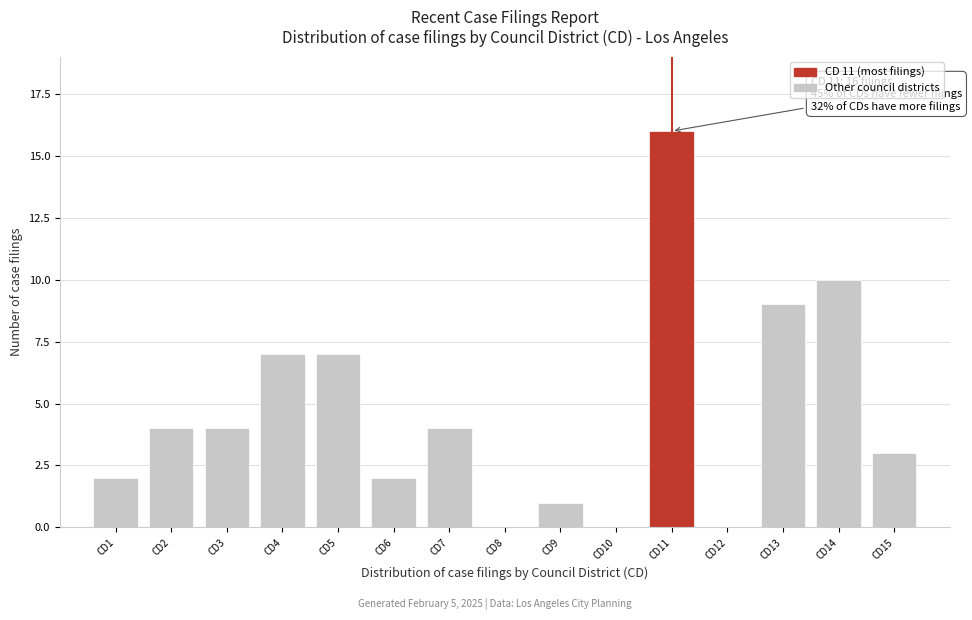

Reading left to right, list all the values displayed in this chart.

CD1=2	CD2=4	CD3=4	CD4=7	CD5=7	CD6=2	CD7=4	CD8=0	CD9=1	CD10=0	CD11=16	CD12=0	CD13=9	CD14=10	CD15=3